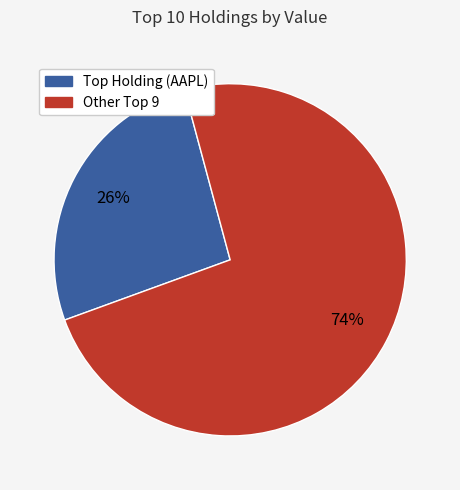

To the nearest percent, what is the average slice percentage?

50%